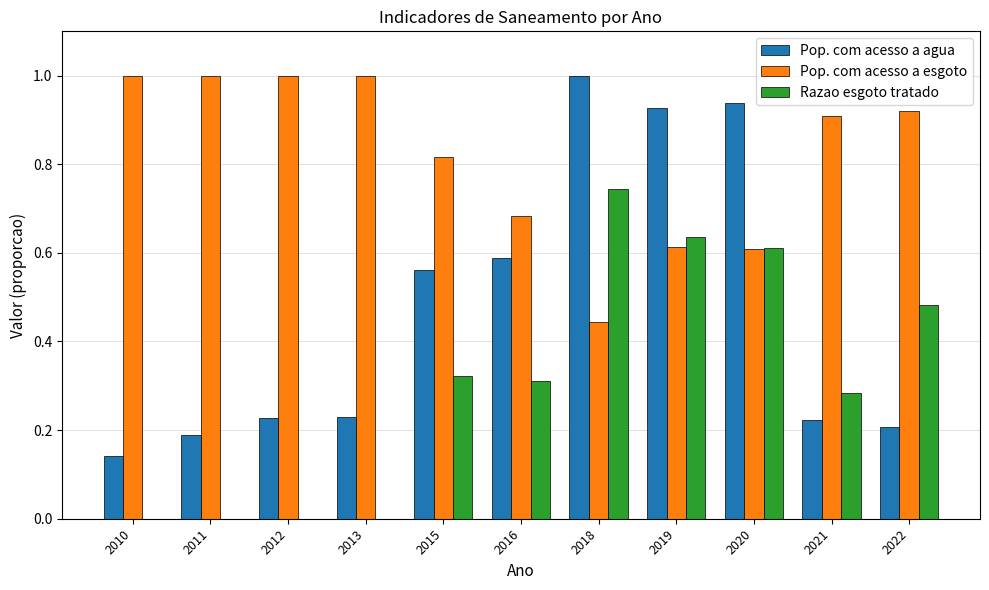

The value of Pop. com acesso a agua at 2022 is 0.1. True or false?

False